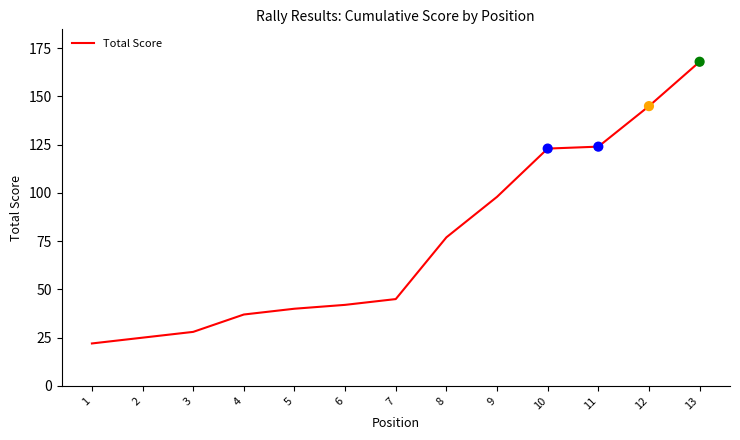

What is the change in value from 1 to 8?

+55